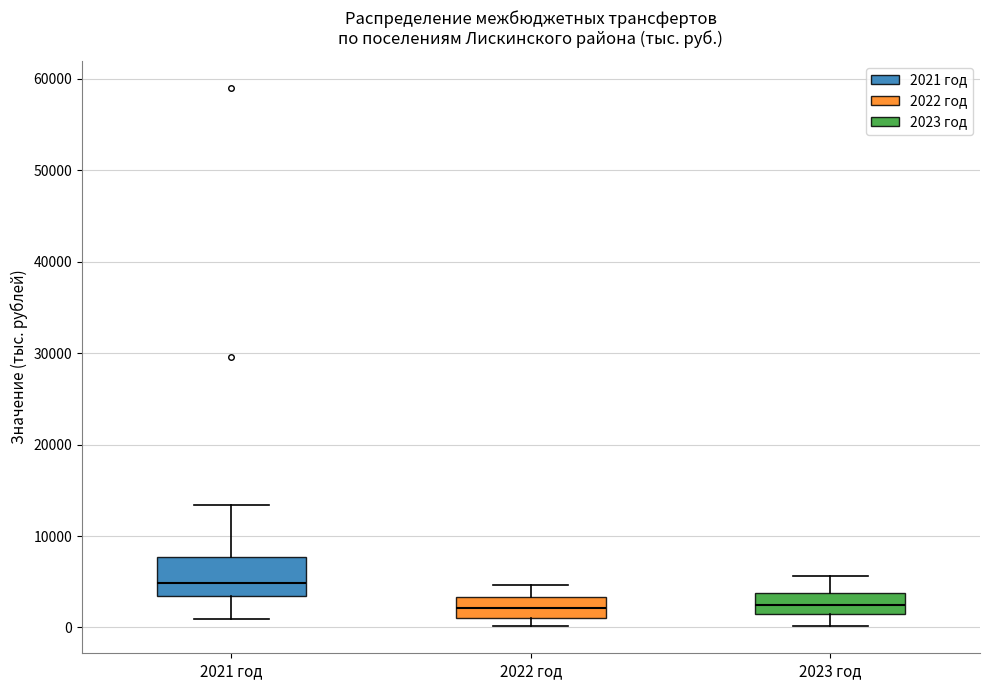

Where is the upper edge of the box for 2021 год on the y-axis? The values are not printed on the chart, so give them approximately, as read against the axis.

8000